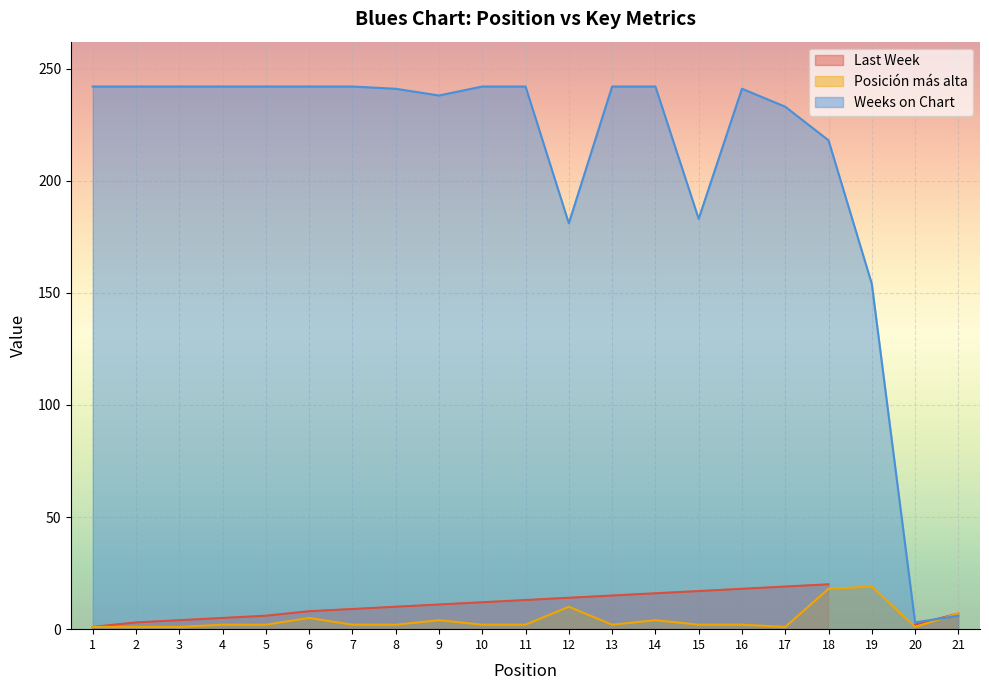

Is the value of Weeks on Chart at 16 greater than the value of Posicion mas alta at 18?

Yes